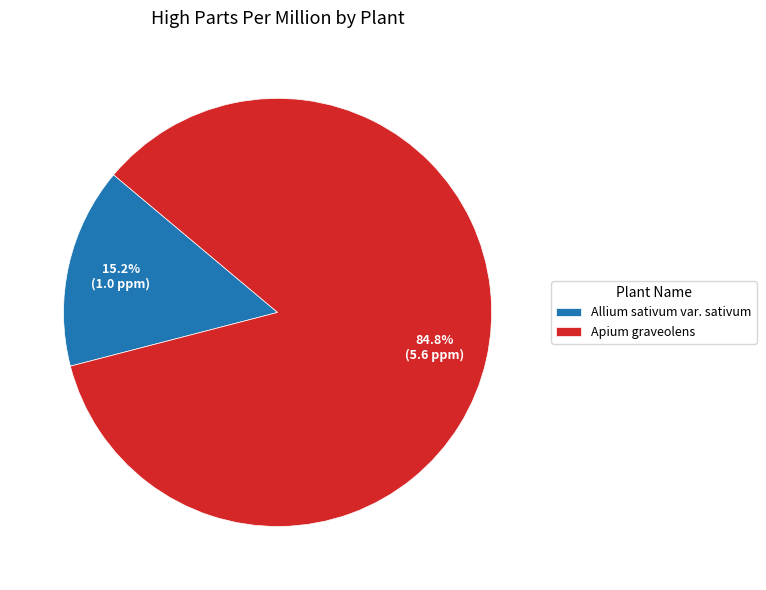

How many segments does this pie chart have?

2